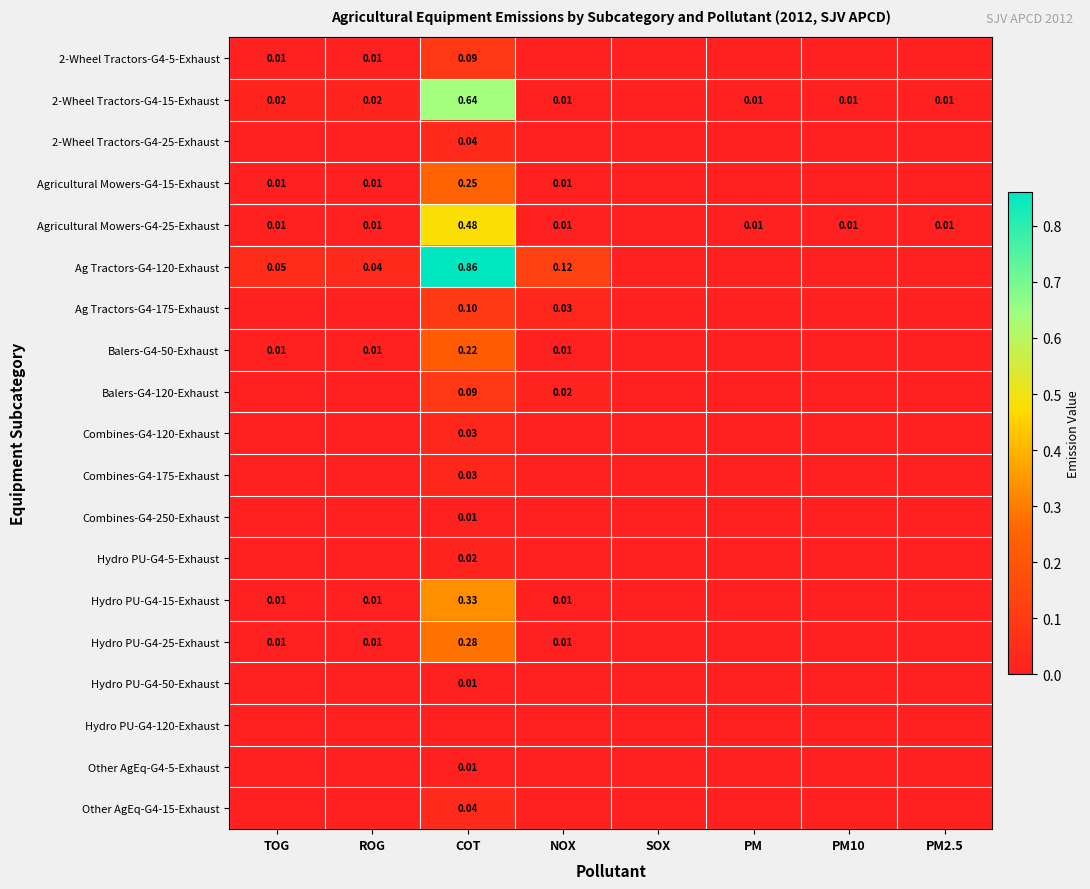

What is the difference between the second highest and minimum values in the Ag Tractors-G4-120-Exhaust series?

0.1